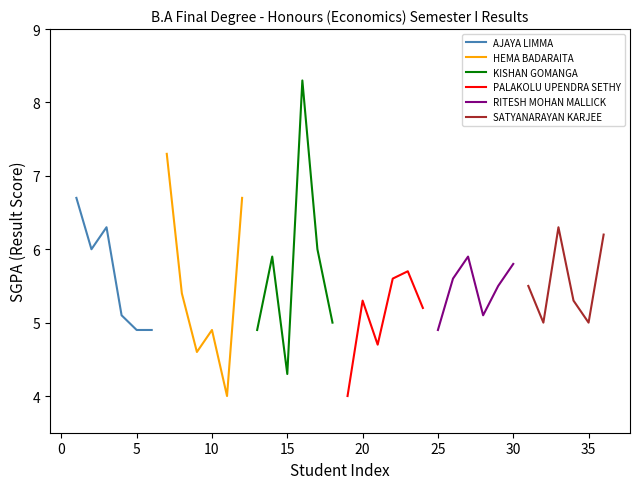

How many data points in RITESH MOHAN MALLICK are above 5?

5